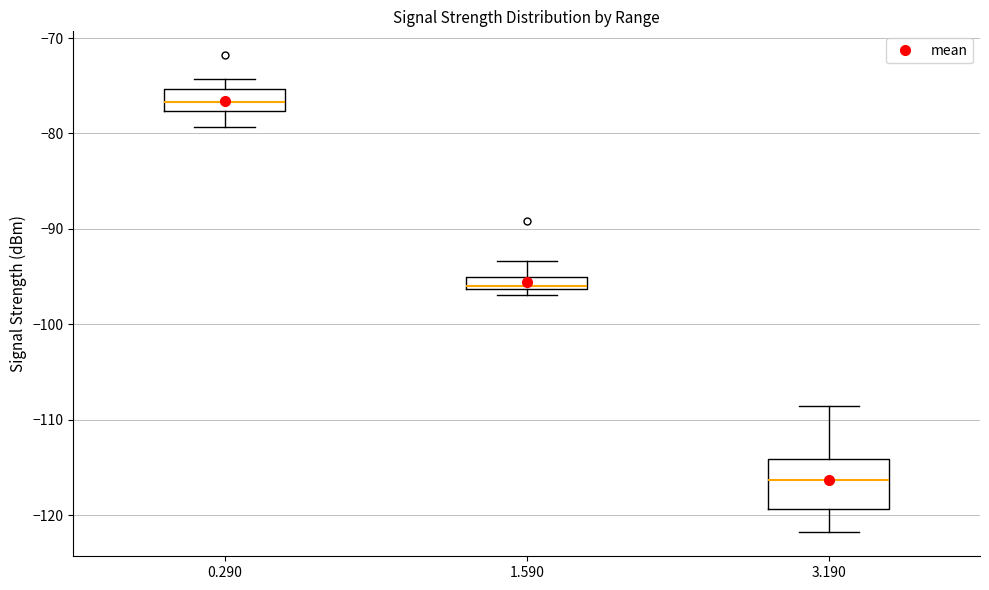

Which box is the tallest, from its lower edge to its upper edge?

3.190